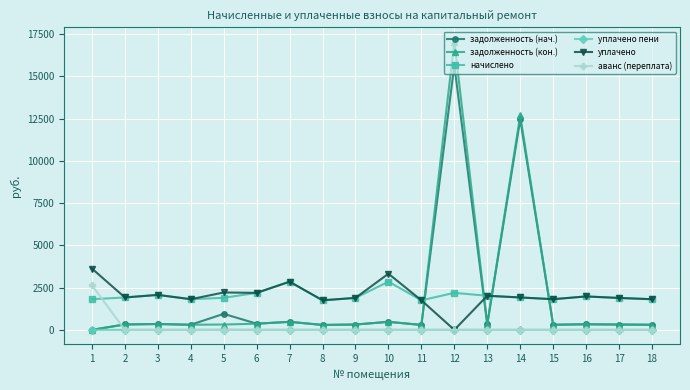

True or false: уплачено пени and начислено intersect in this chart.

False